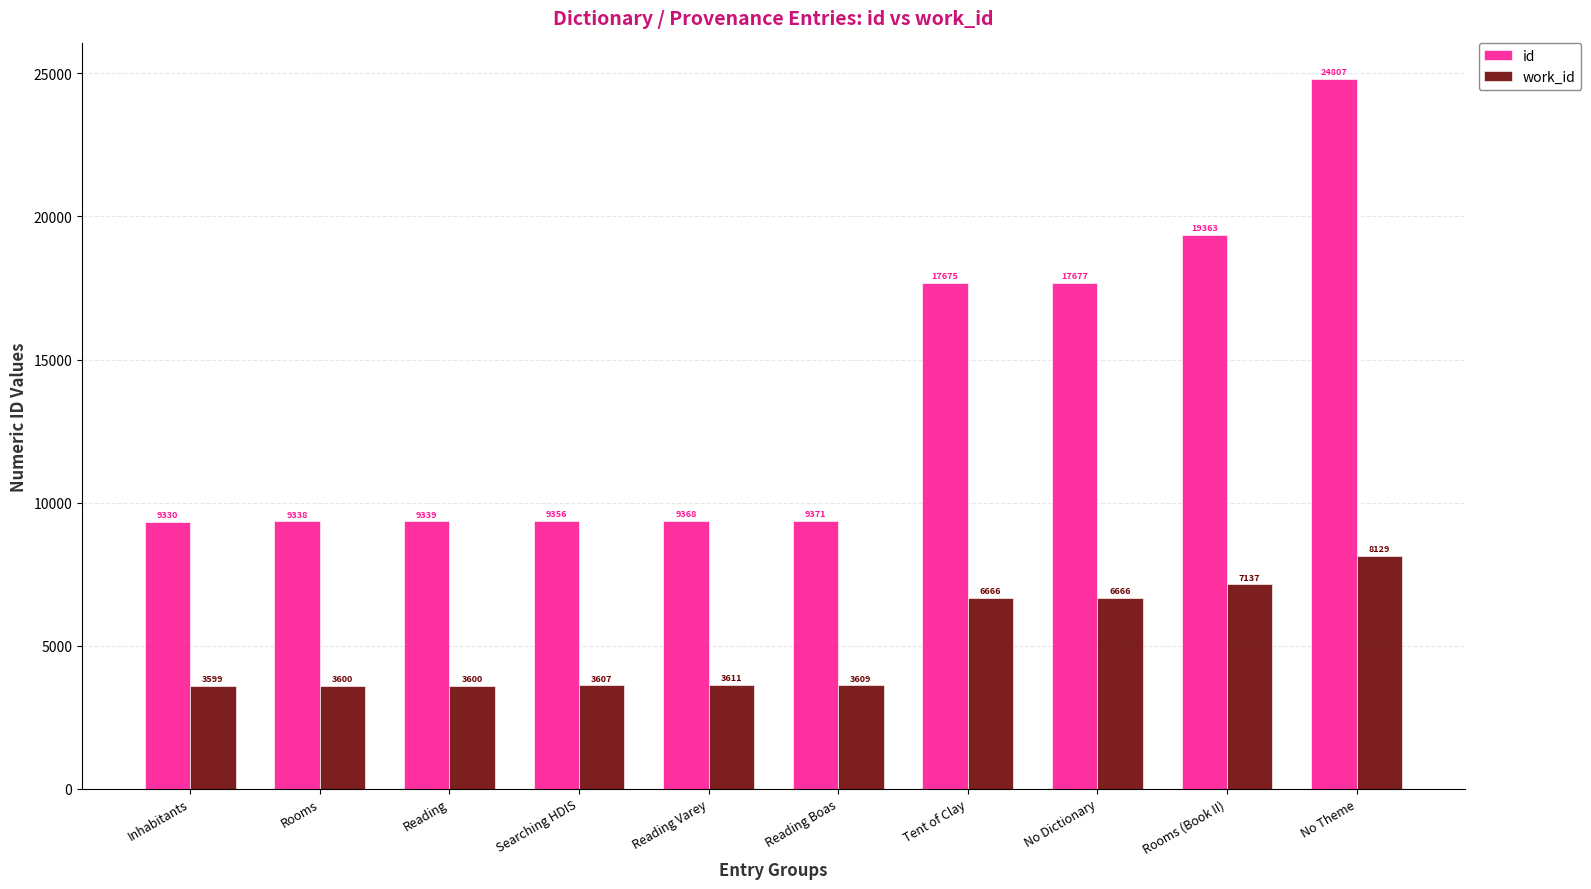

What are all the series names shown in the legend?

id, work_id